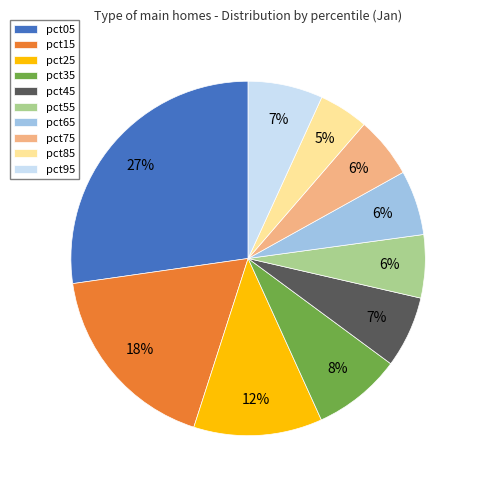

Is the sum of pct05 and pct15 greater than half?

No